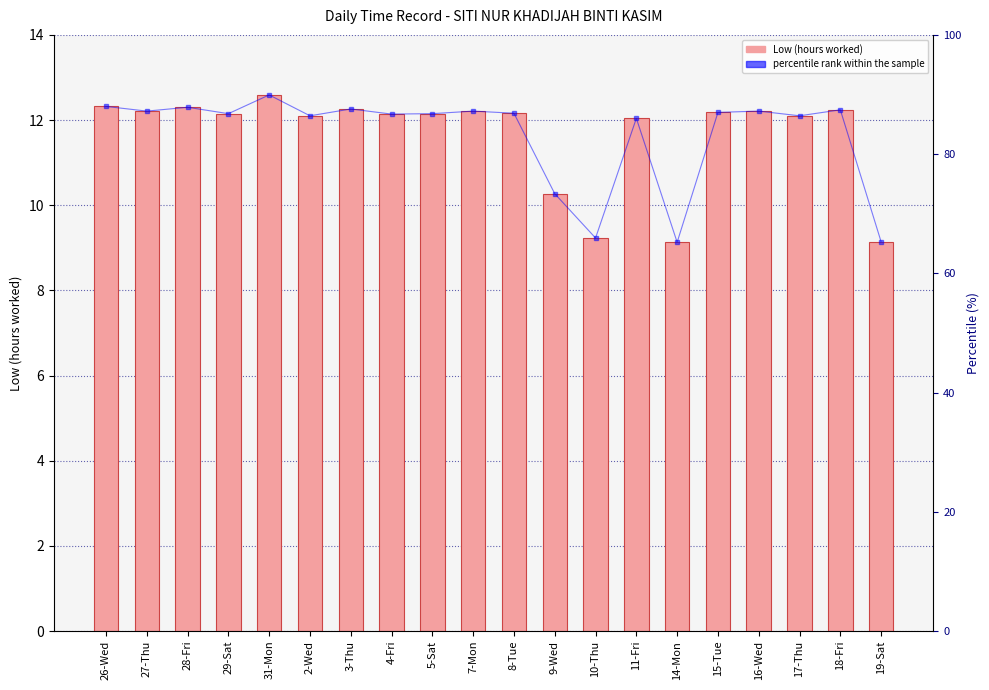

List the series in order of their peak value, highest first.

percentile rank within the sample, Low (hours)